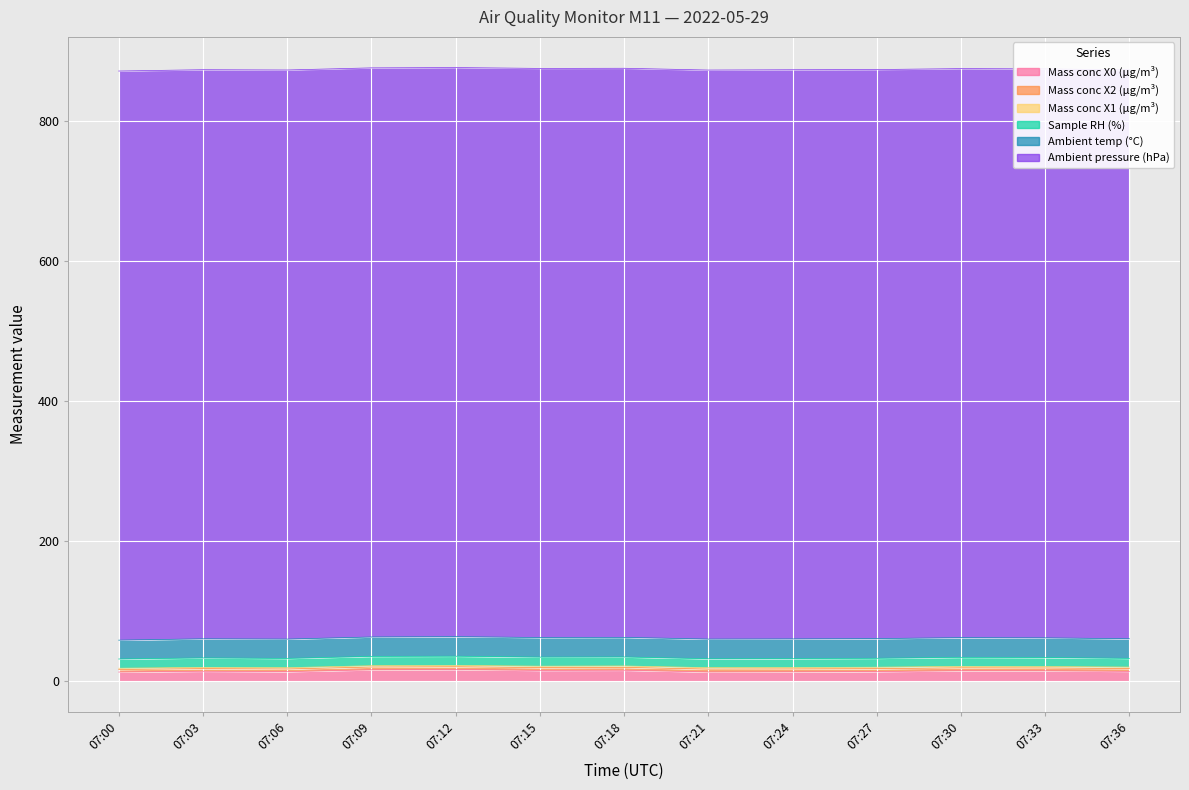

Reading right to left, extract all data points from this chart.

Mass conc X0 (μg/m³): 13.6	14.4	14.5	13.3	12.9	12.8	15.2	15.0	16.2	15.8	13.2	13.8	12.7
Mass conc X2 (μg/m³): 4.0	4.0	4.1	4.1	4.1	4.1	4.0	4.0	3.9	4.0	3.8	3.8	3.6
Mass conc X1 (μg/m³): 2.1	2.1	2.1	2.1	2.1	2.1	2.1	2.0	2.0	1.9	1.9	1.8	1.8
Sample RH (%): 12.4	12.8	12.9	12.7	12.7	12.7	12.8	12.9	13.1	13.3	13.2	13.4	13.2
Ambient temp (°C): 28.0	28.1	28.1	28.1	28.1	28.1	28.0	28.0	27.9	27.7	27.6	27.3	26.9
Ambient pressure (hPa): 812.3	812.4	812.5	812.5	812.7	812.5	812.6	812.6	812.6	812.6	812.6	812.6	812.6